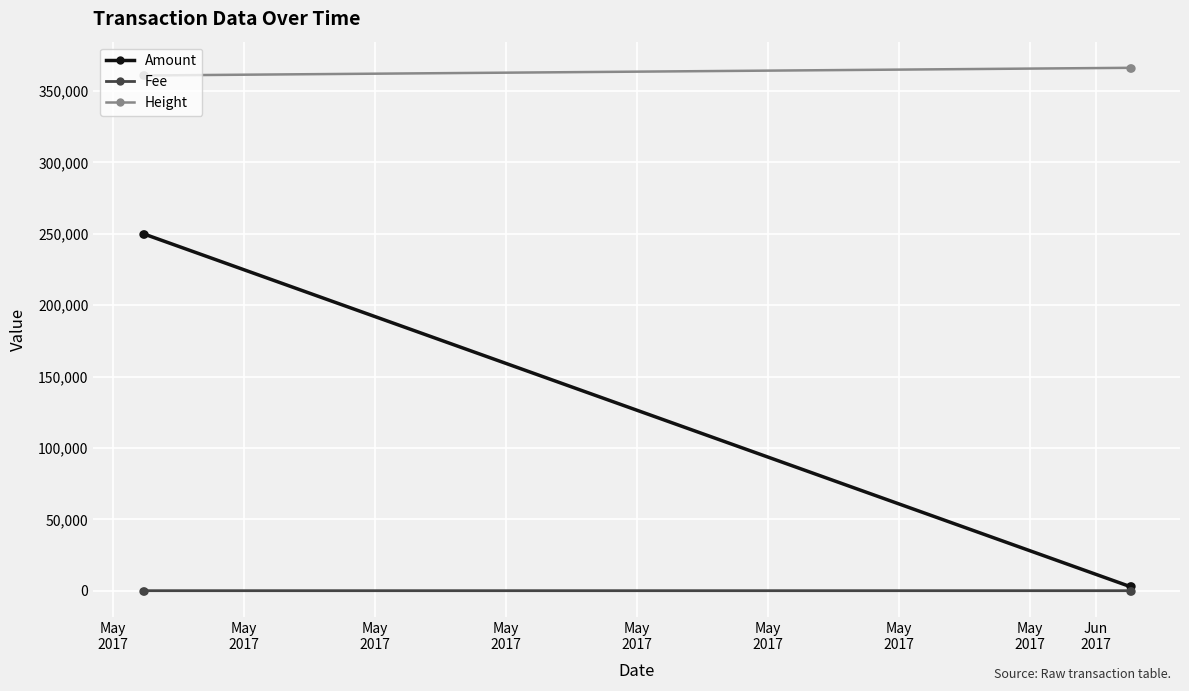

True or false: Amount and Height cross at least once.

False